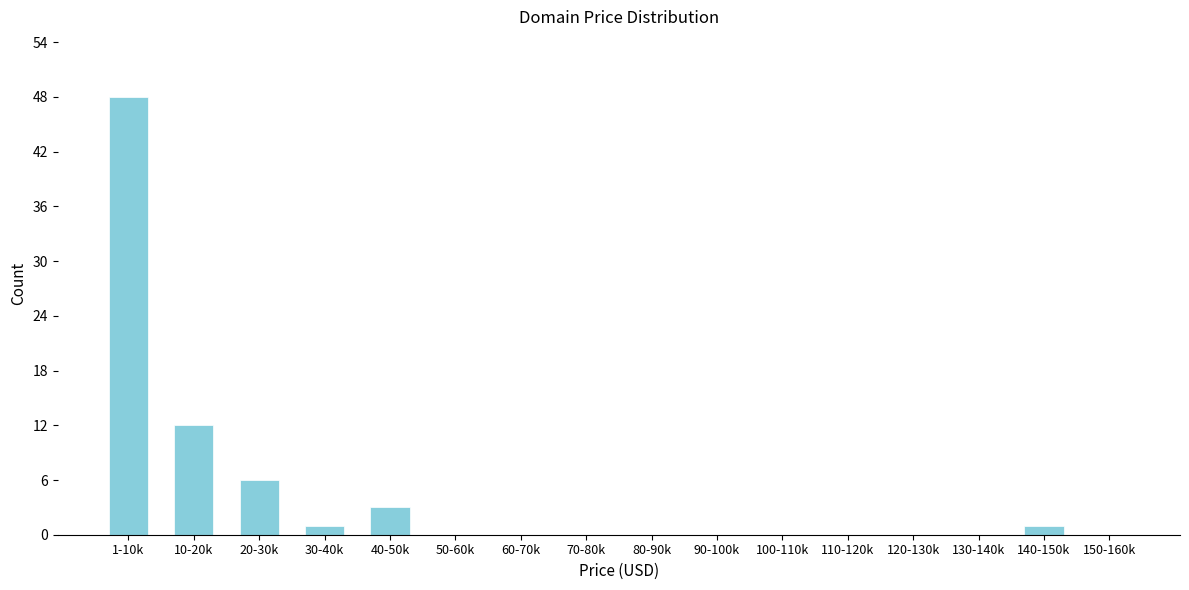

Reading right to left, transcribe all the data shown in this chart.

150-160k=0	140-150k=1	130-140k=0	120-130k=0	110-120k=0	100-110k=0	90-100k=0	80-90k=0	70-80k=0	60-70k=0	50-60k=0	40-50k=3	30-40k=1	20-30k=6	10-20k=12	1-10k=48